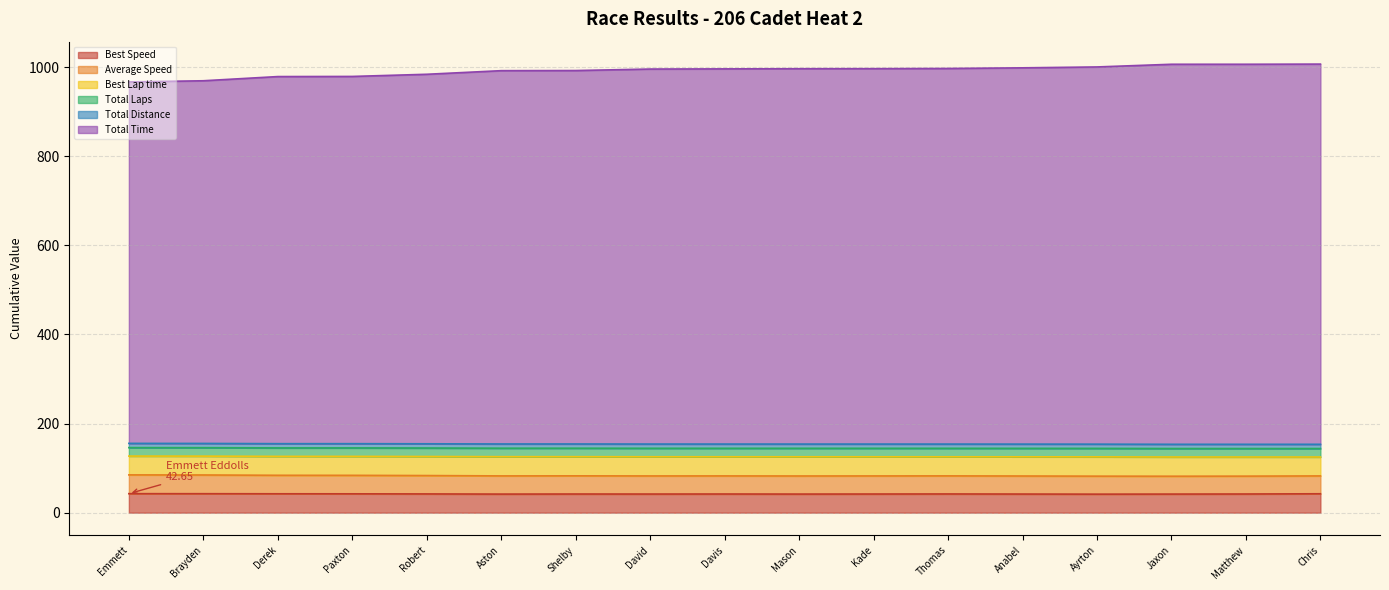

Which series has the largest range (max minus min)?

Total Time